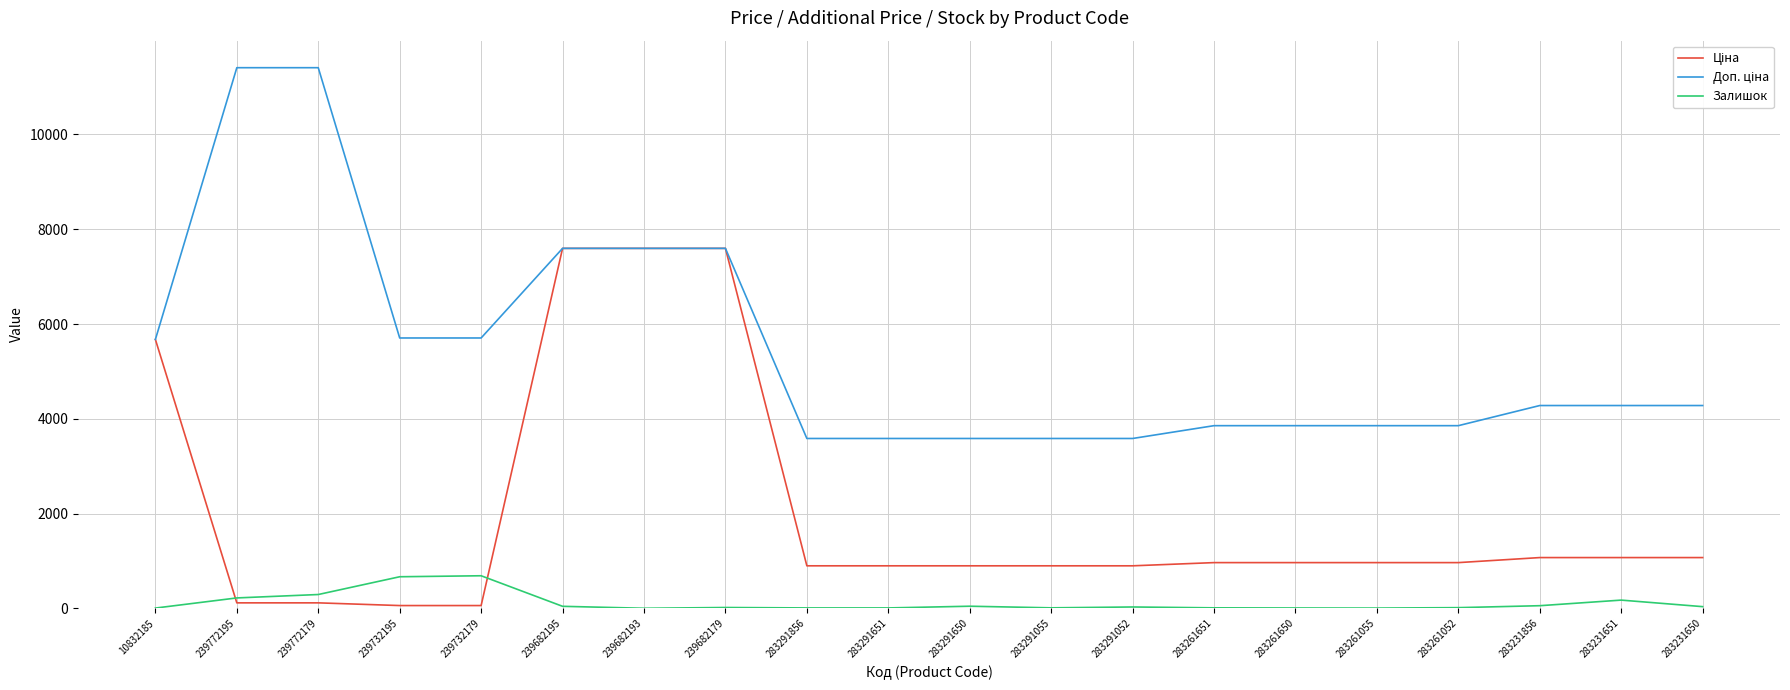

How many lines are shown in the chart?

3